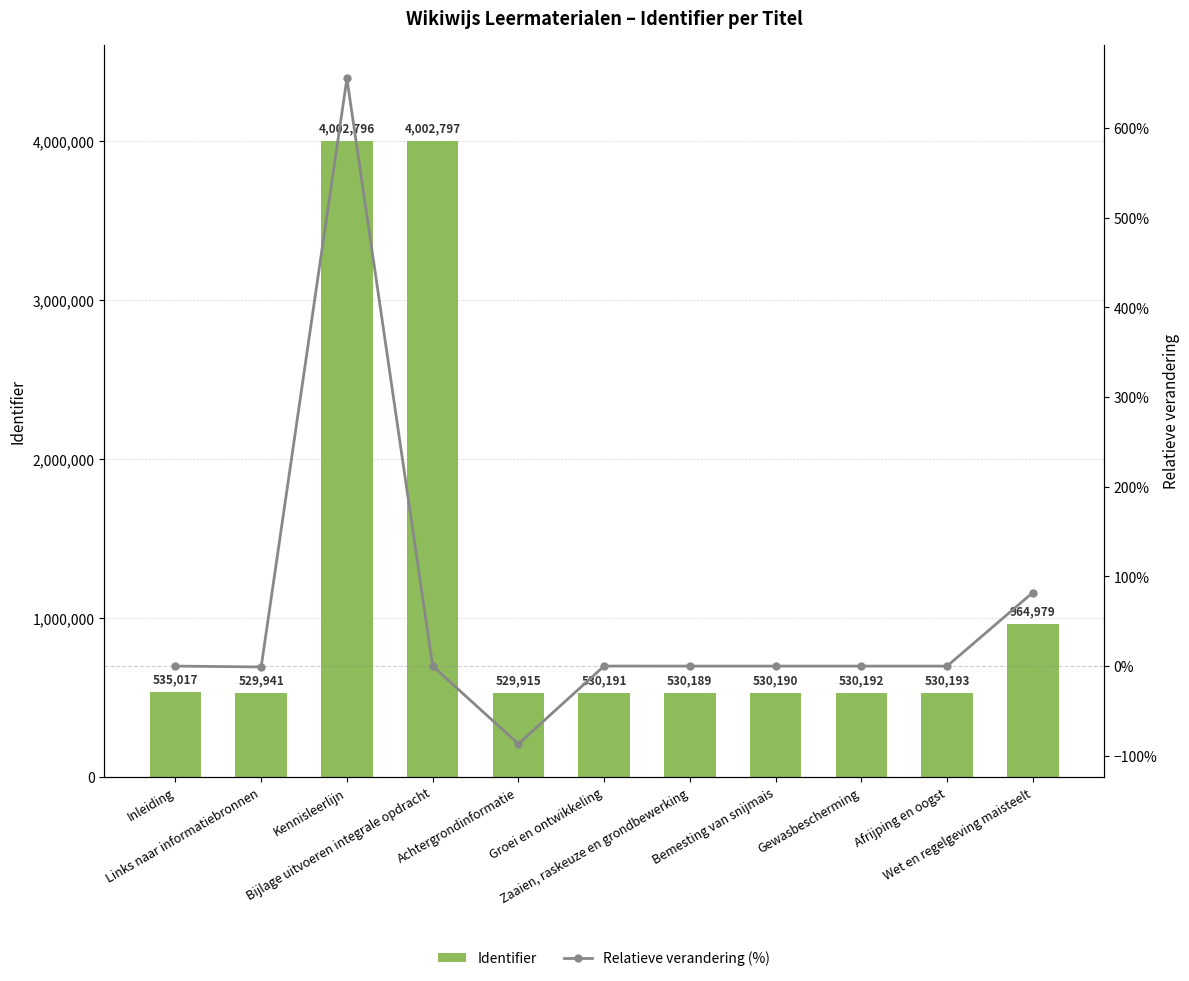

Where is Identifier nearest to the value 2266356?

Wet en regelgeving maisteelt